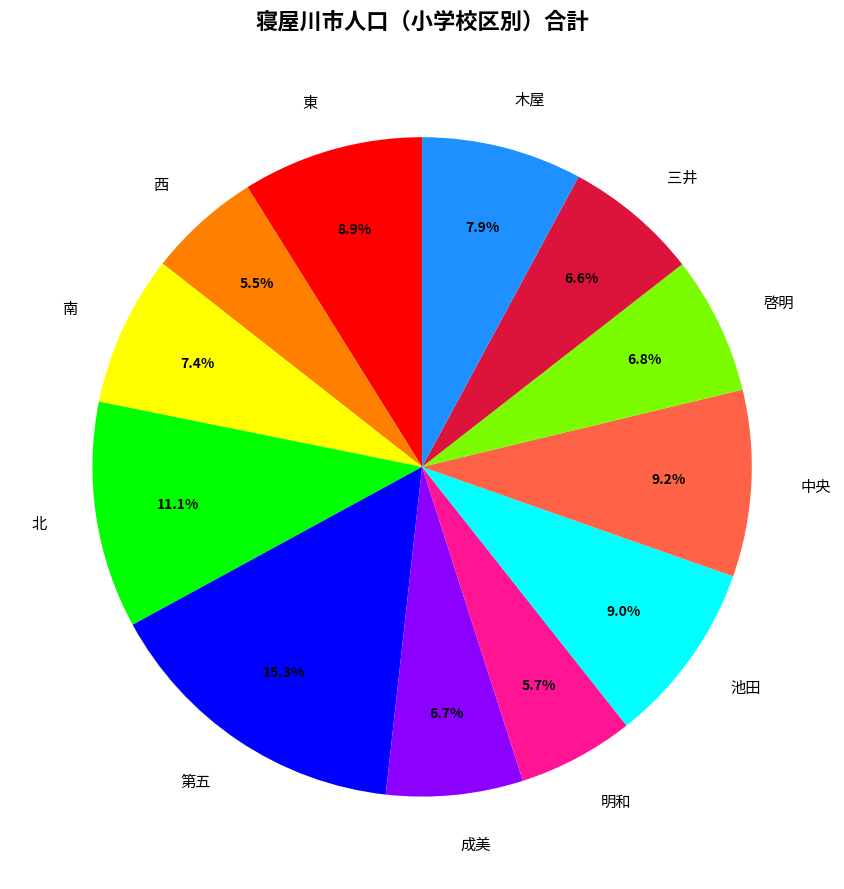

True or false: 木屋 accounts for 8% of the total.

True